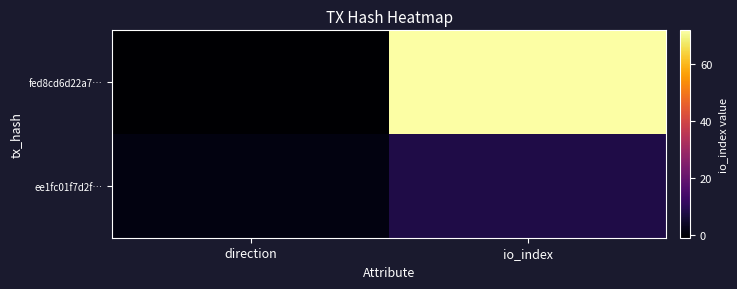

Which label corresponds to the smallest value in the chart?

direction